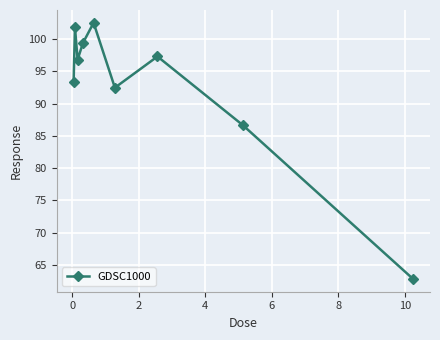

What is the value of the 9th point from the left?

62.8